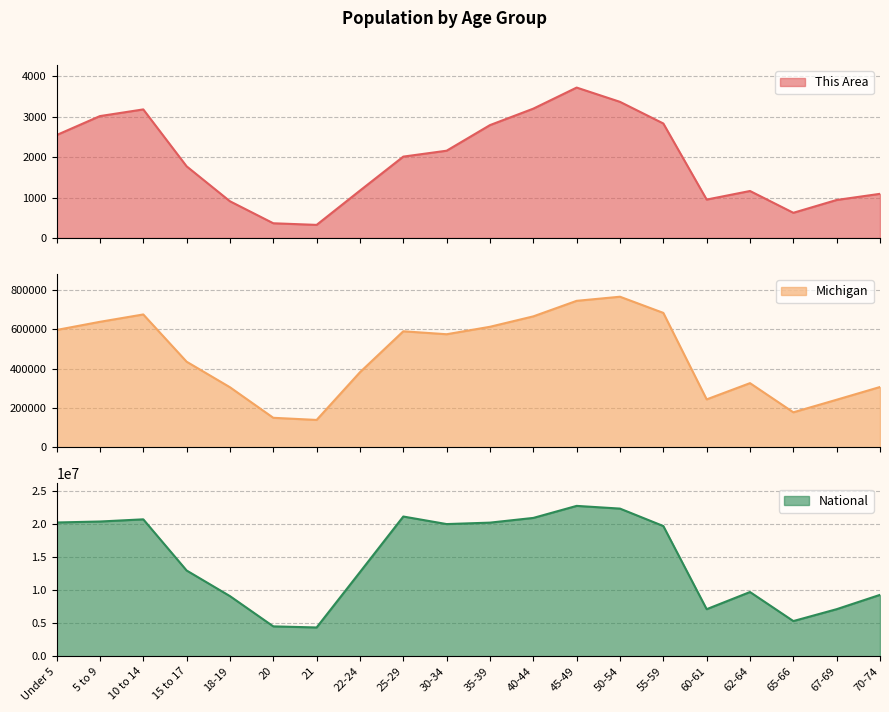

What is the approximate value of This Area at 65-66, to the nearest 10?

620